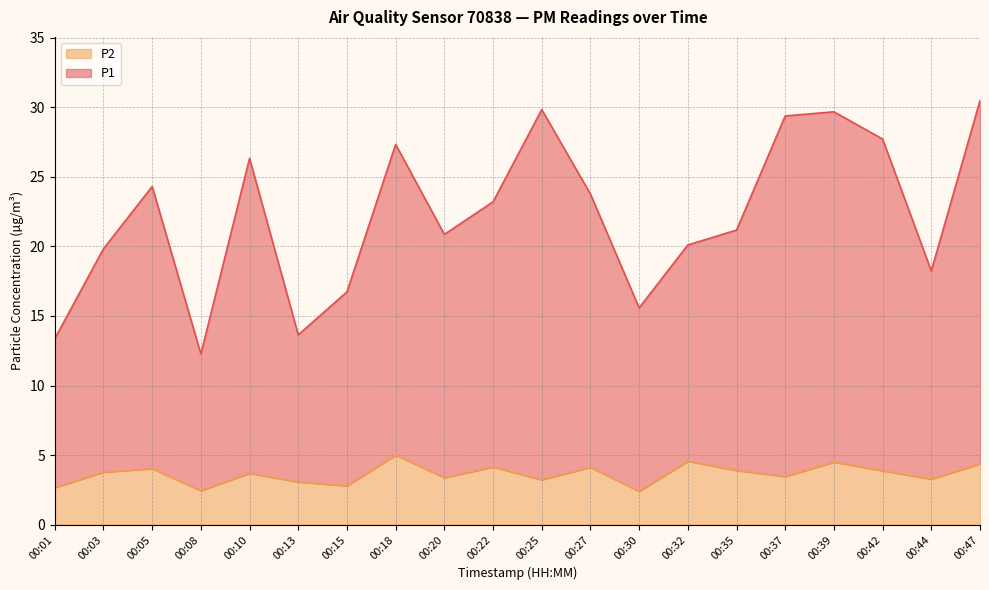

True or false: P2 and P1 cross at least once.

False